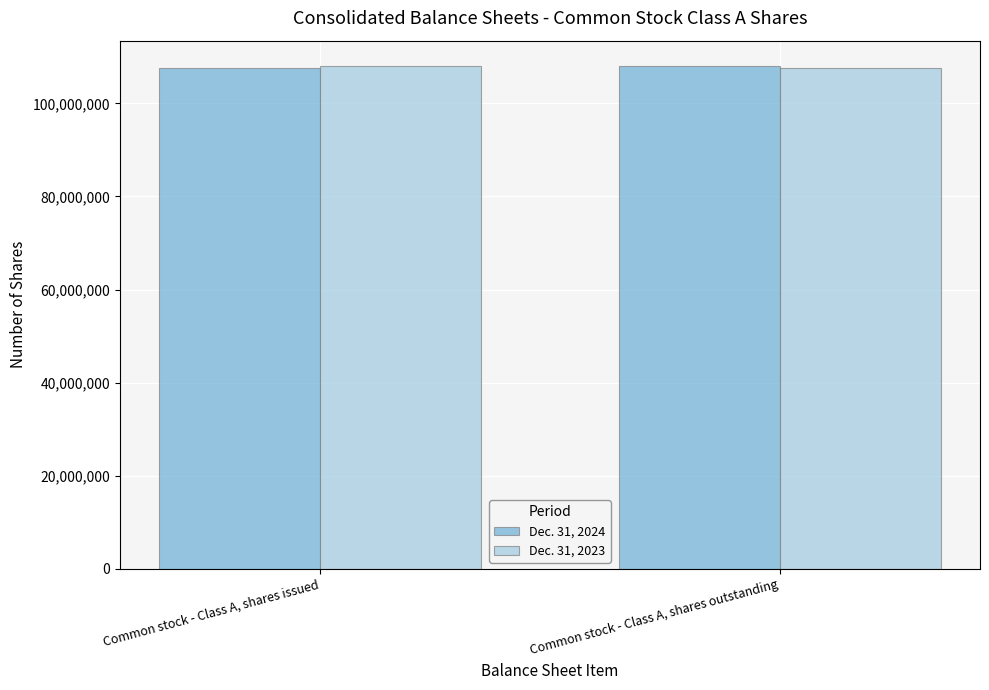

Read the Dec. 31, 2024 value at Common stock - Class A, shares issued, to the nearest 10.

107561000